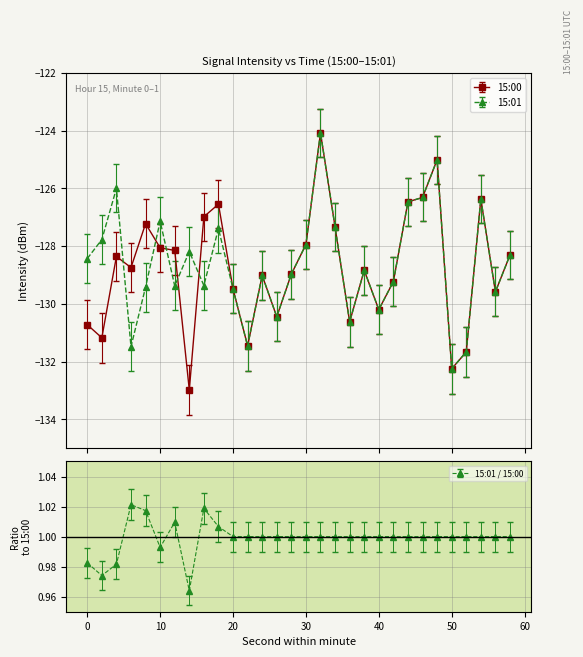

What is the approximate value of 15:00 at 6?

-128.7